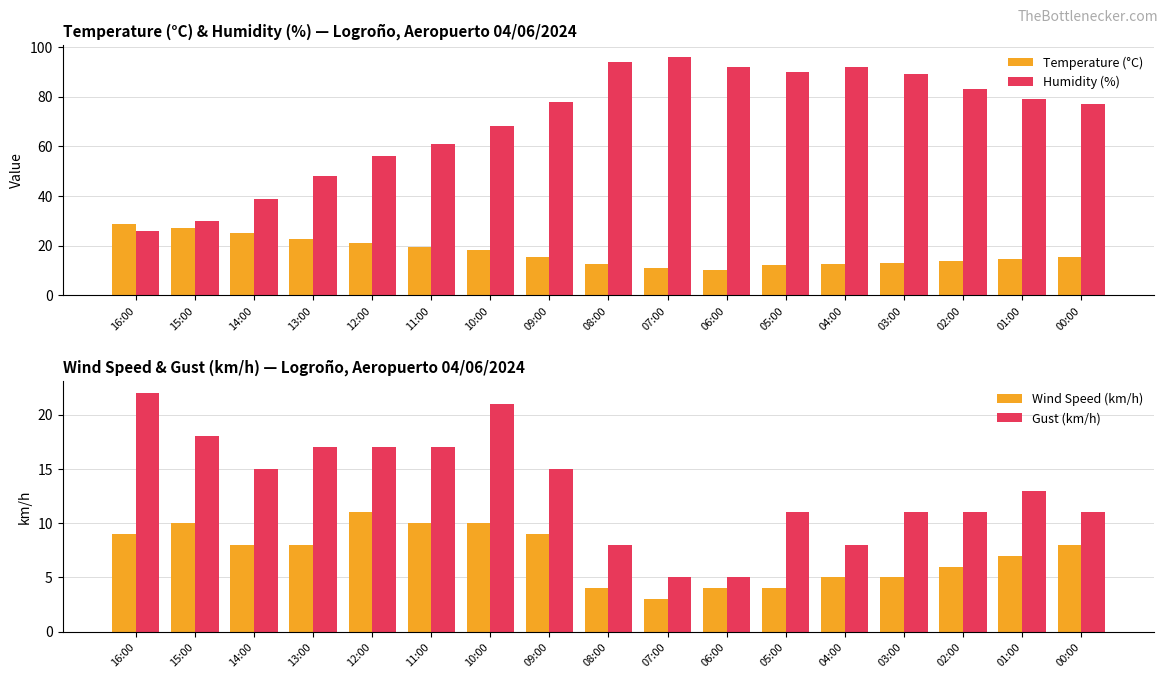

Reading left to right, transcribe all the data shown in this chart.

Temperature (°C): 28.6	27.3	25.3	22.9	21.0	19.5	18.1	15.6	12.6	11.2	10.4	12.1	12.6	13.2	14.0	14.8	15.4
Humidity (%): 26.0	30.0	39.0	48.0	56.0	61.0	68.0	78.0	94.0	96.0	92.0	90.0	92.0	89.0	83.0	79.0	77.0
Wind Speed (km/h): 9.0	10.0	8.0	8.0	11.0	10.0	10.0	9.0	4.0	3.0	4.0	4.0	5.0	5.0	6.0	7.0	8.0
Gust (km/h): 22.0	18.0	15.0	17.0	17.0	17.0	21.0	15.0	8.0	5.0	5.0	11.0	8.0	11.0	11.0	13.0	11.0